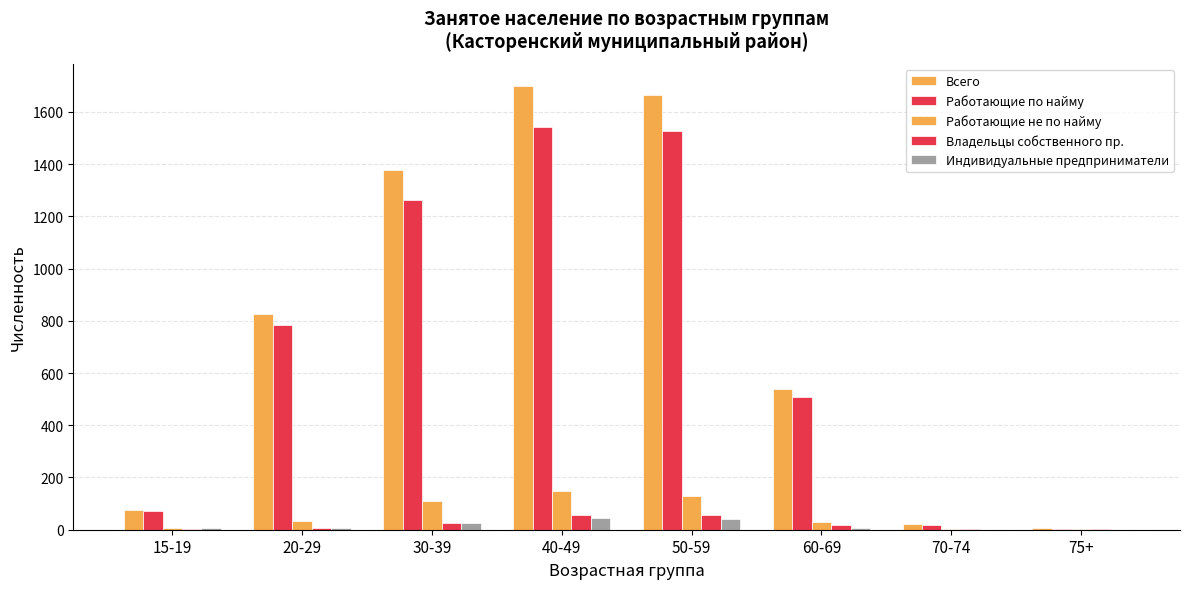

At 70-74, list the series in order from largest to smallest.

Всего, Работающие по найму, Работающие не по найму, Владельцы собственного пр., Индивидуальные предприниматели